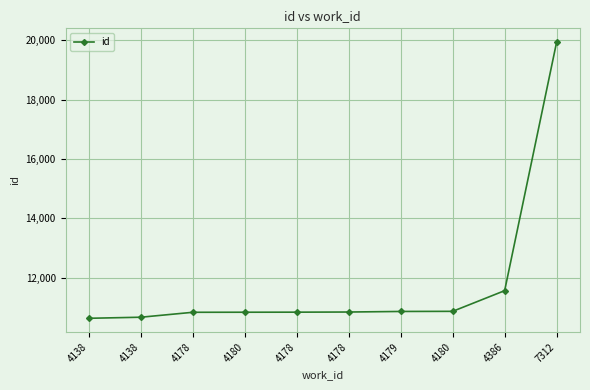

How many data points are less than 10848?

5